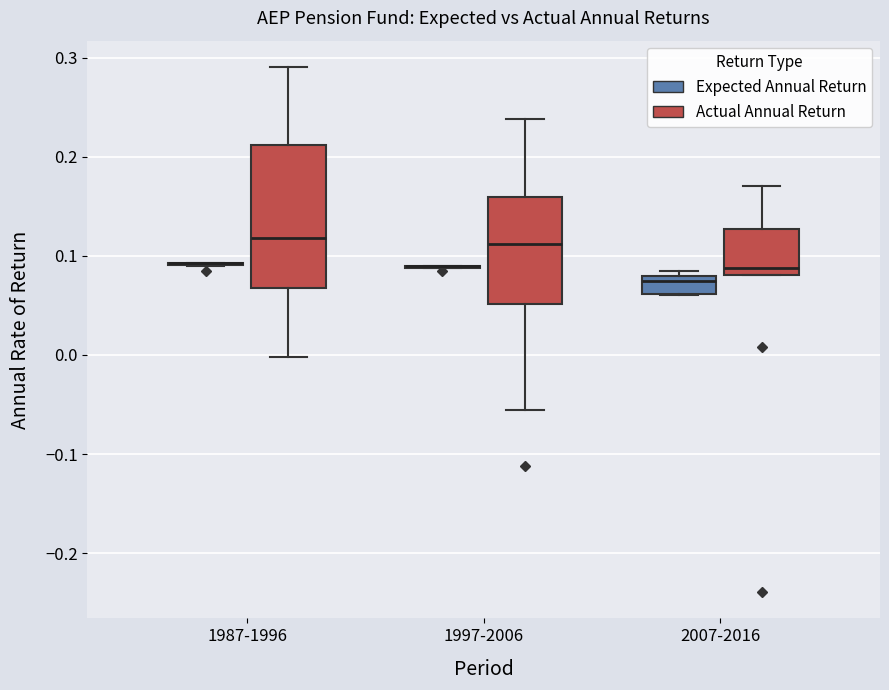

Reading left to right, read every box against the y-axis: the position of its median line, the range the box covers, and the ends of its whiskers. The values are not printed on the chart, so give them approximately, as read against the axis.

1987-1996 (Expected Annual Return): box collapsed to a line at 0.09, whiskers 0.09 to 0.09
1987-1996 (Actual Annual Return): median 0.12, box 0.07 to 0.21, whiskers 0.00 to 0.29
1997-2006 (Expected Annual Return): box collapsed to a line at 0.09, whiskers 0.09 to 0.09
1997-2006 (Actual Annual Return): median 0.11, box 0.05 to 0.16, whiskers -0.06 to 0.24
2007-2016 (Expected Annual Return): median 0.08 (just below the box's upper edge), box 0.06 to 0.08, whiskers 0.06 to 0.09
2007-2016 (Actual Annual Return): median 0.09, box 0.08 to 0.13, whiskers 0.08 to 0.17